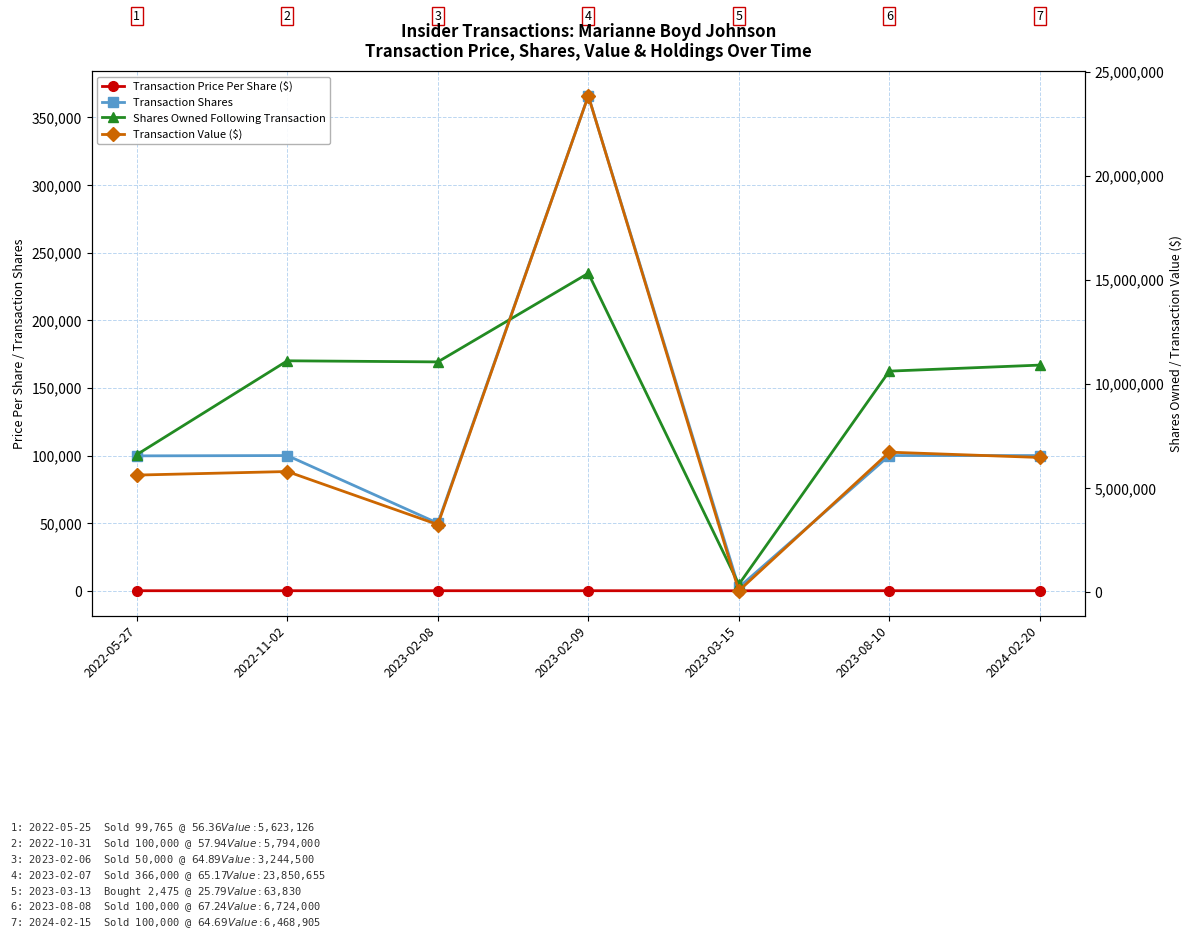

At which label does Transaction Shares first exceed 100000?

2023-02-09